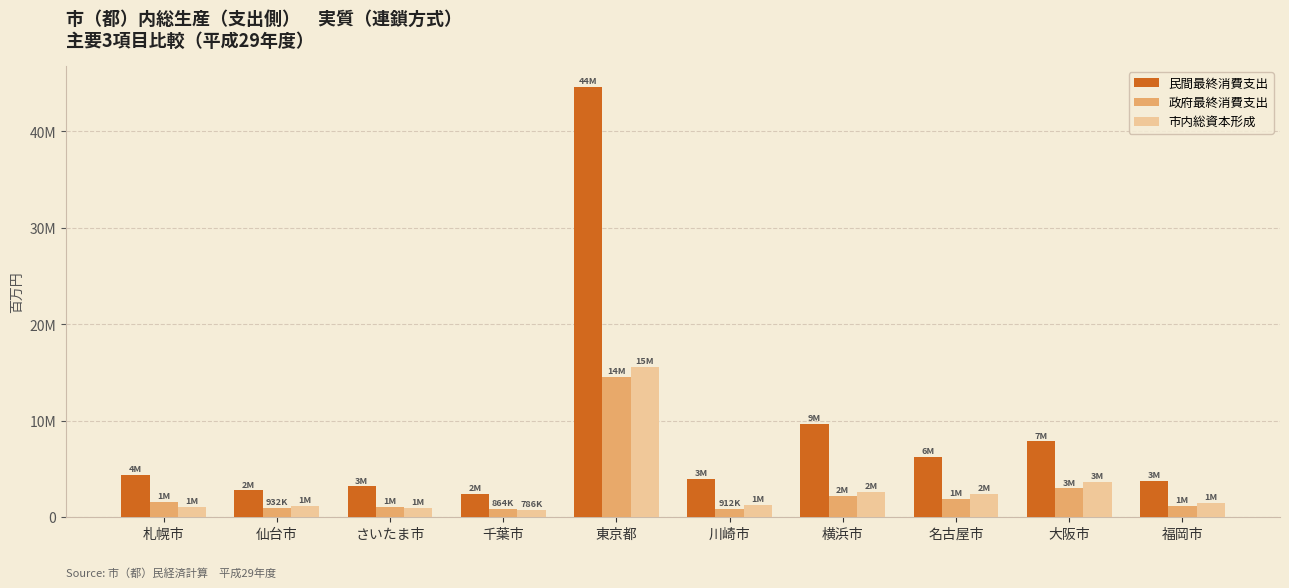

What is the label of the 8th bar from the right?

さいたま市